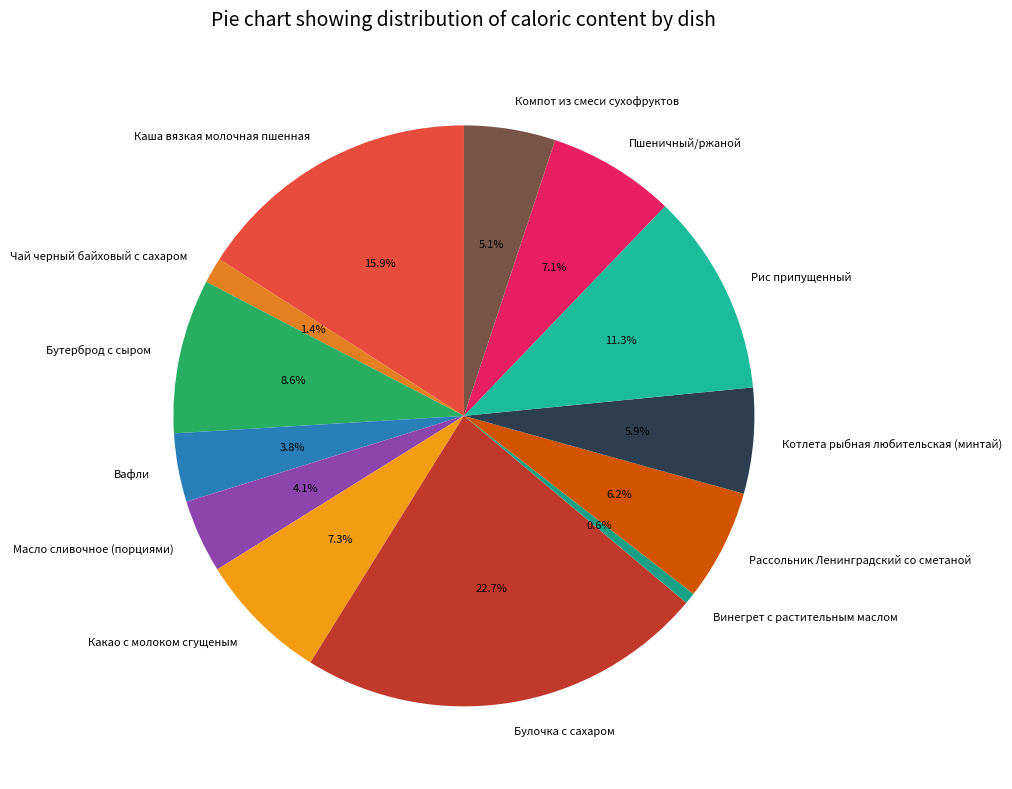

The Пшеничный/ржаной slice represents 1% of the pie. True or false?

False